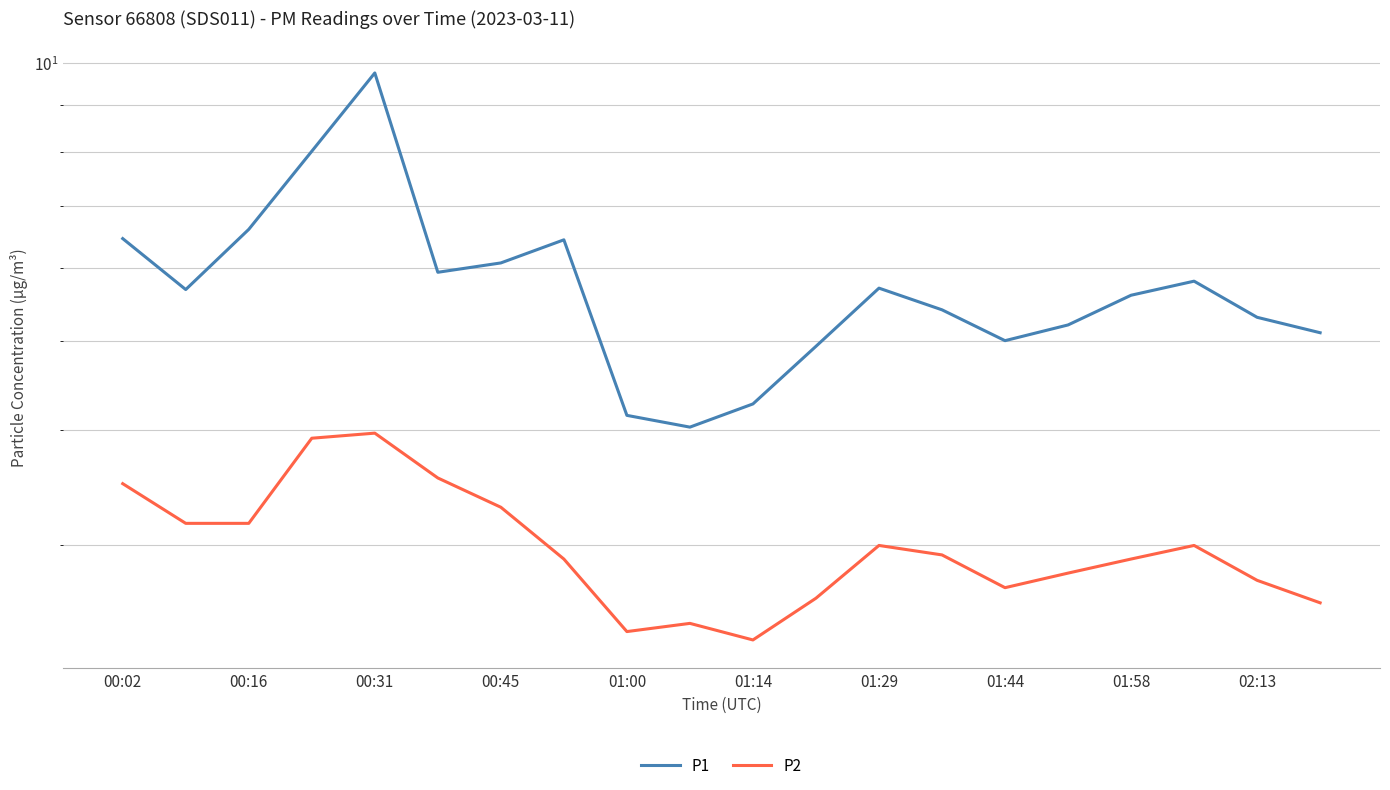

Does the chart display data point markers on the line(s)?

No